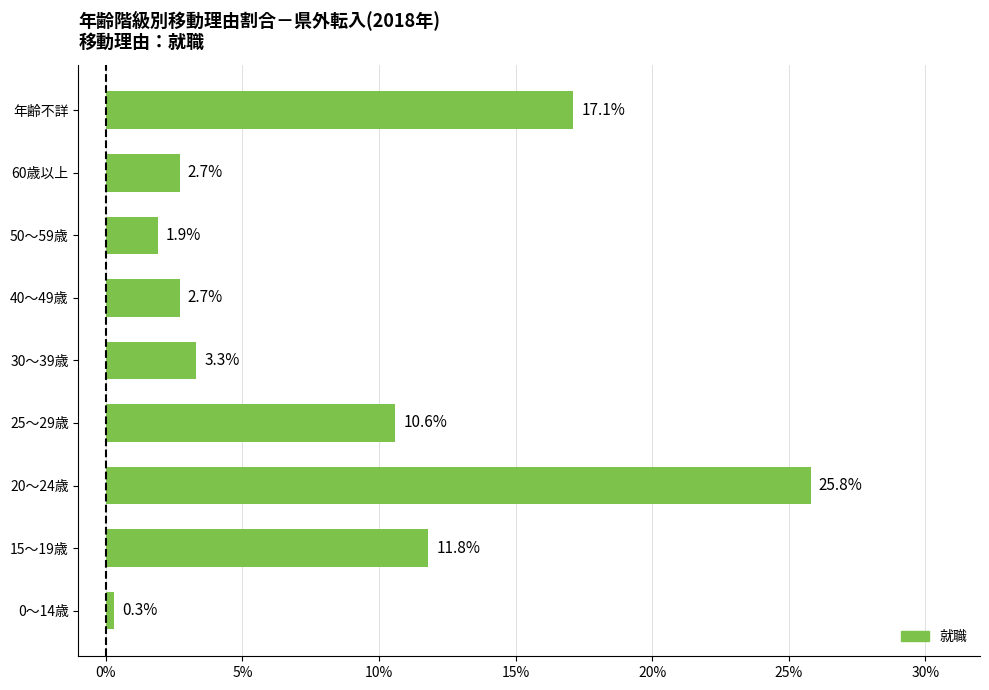

At which category does the chart reach its peak across all series?

20～24歳